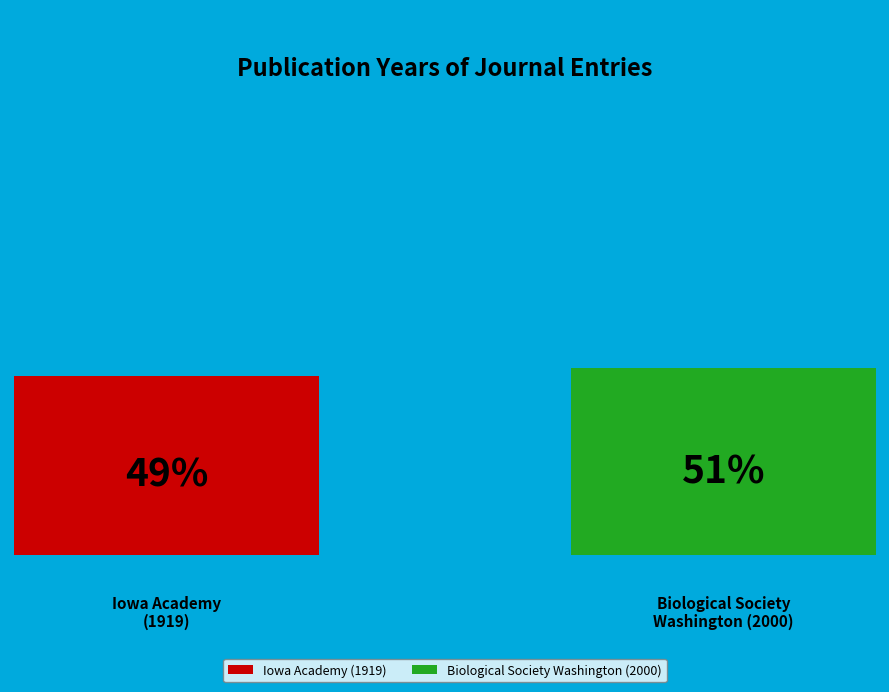

To the nearest percent, what portion does Proceedings of the Iowa Academy of Science (1919) represent?

49%